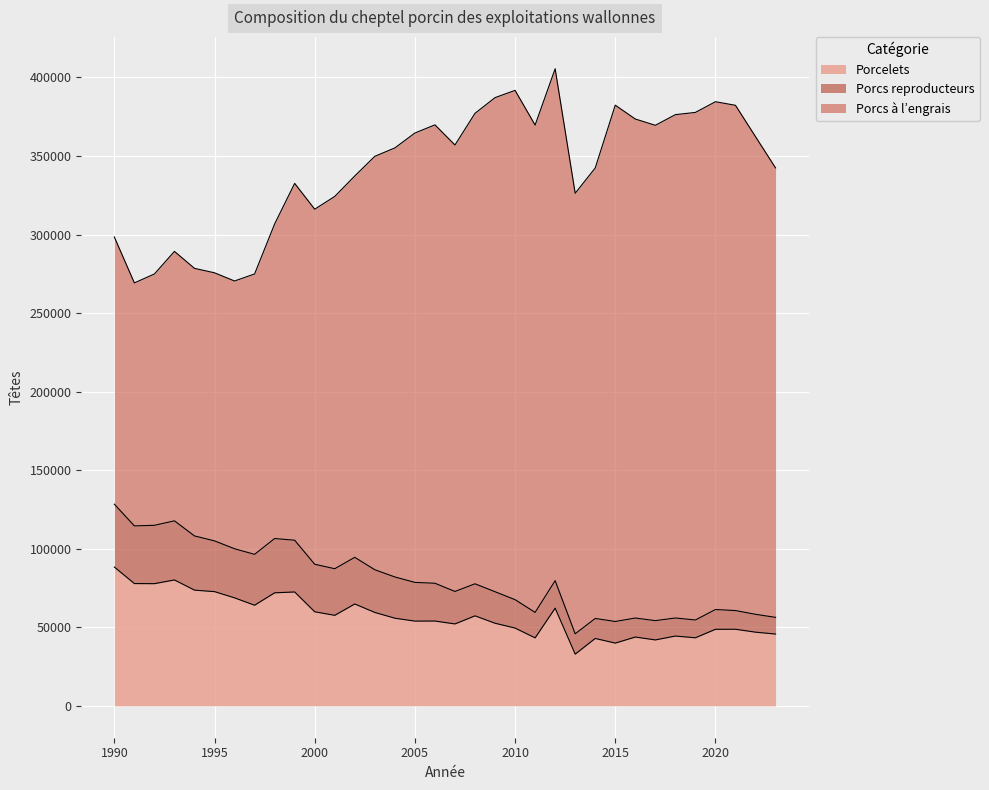

The value of Porcs à l’engrais at 2019 is 323055. True or false?

True